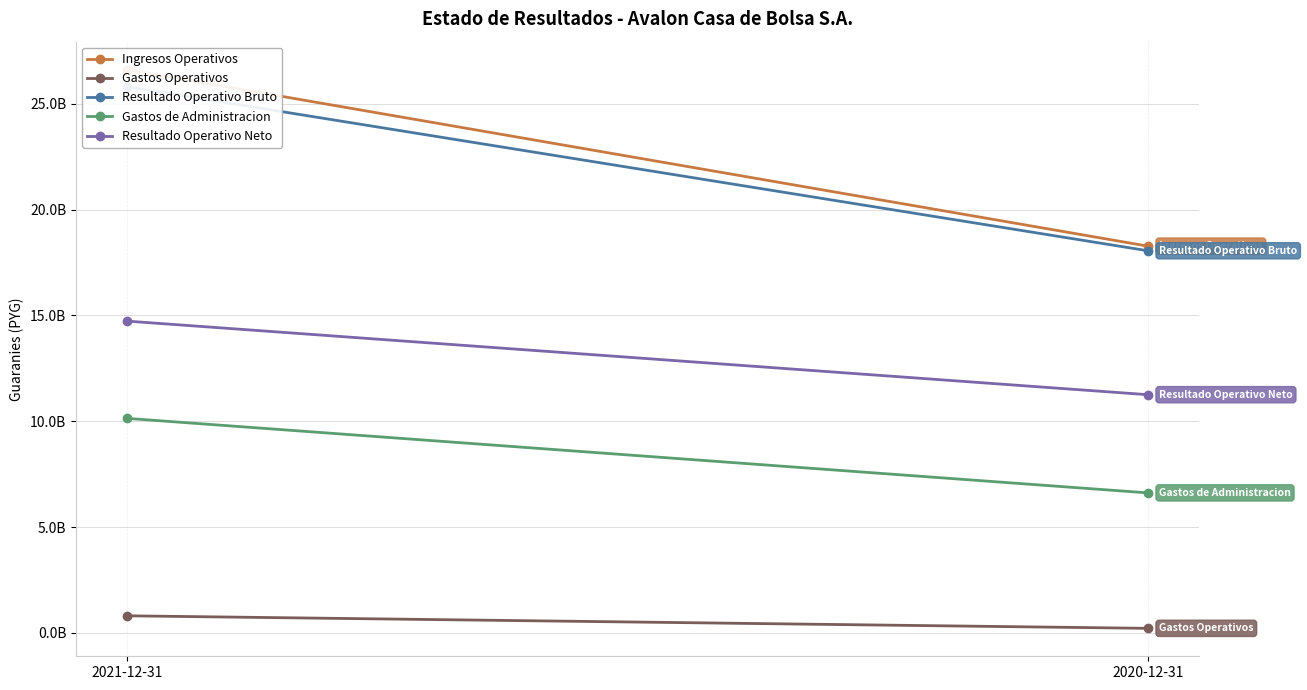

What is the greatest value displayed?

26617230657